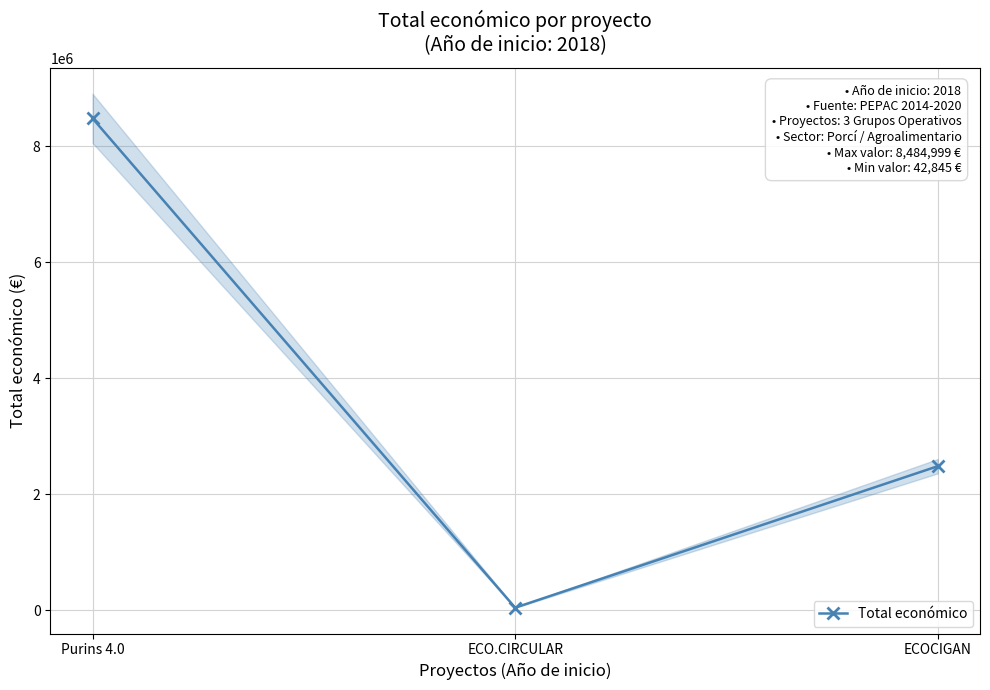

Rank the categories by value from lowest to highest.

ECO.CIRCULAR, ECOCIGAN, Purins 4.0